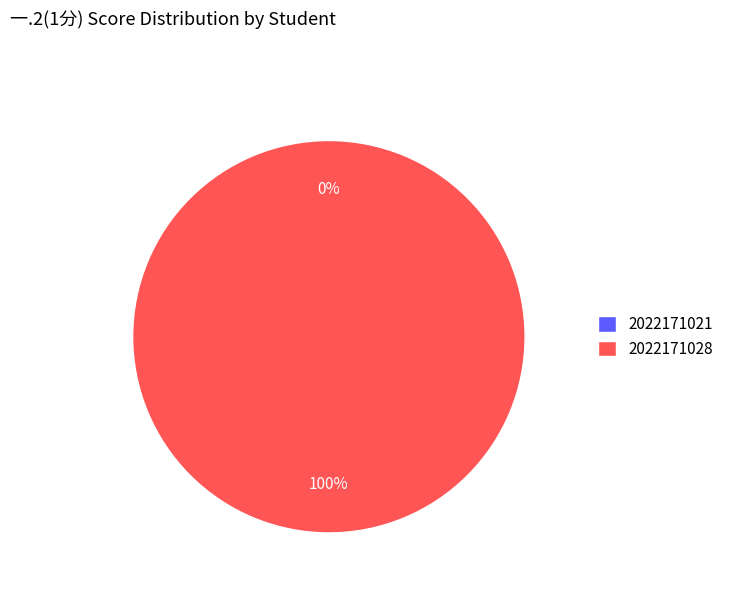

Is it true that 2022171028 is 100% of the pie?

True